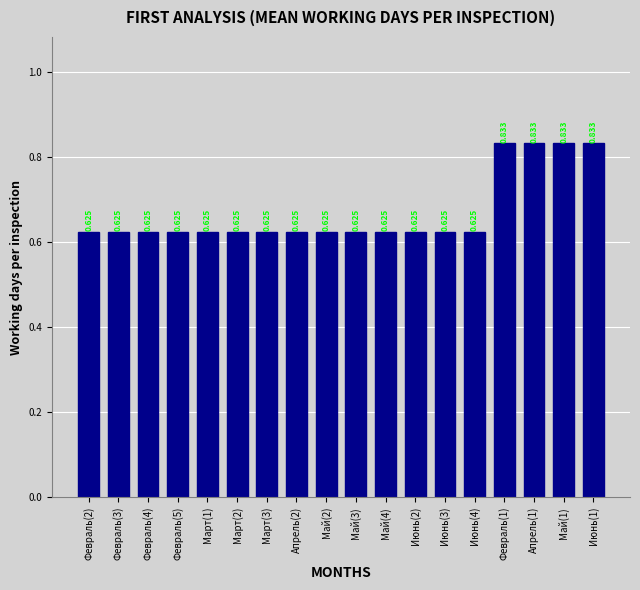

How many data points does each series have?

18